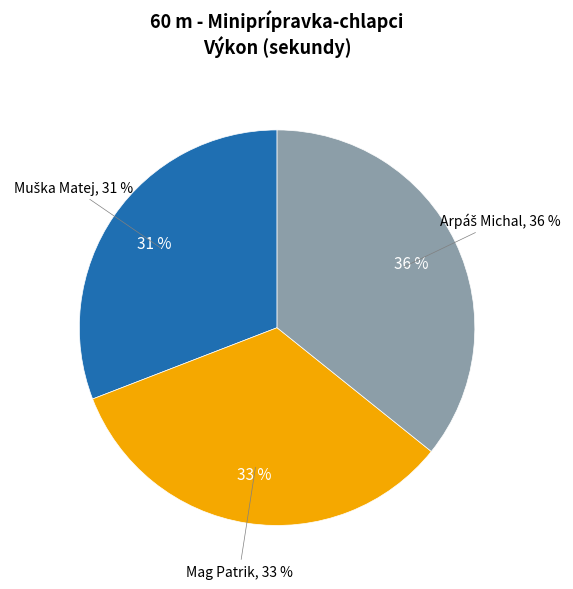

Between Arpáš Michal and Muška Matej, which is larger?

Arpáš Michal